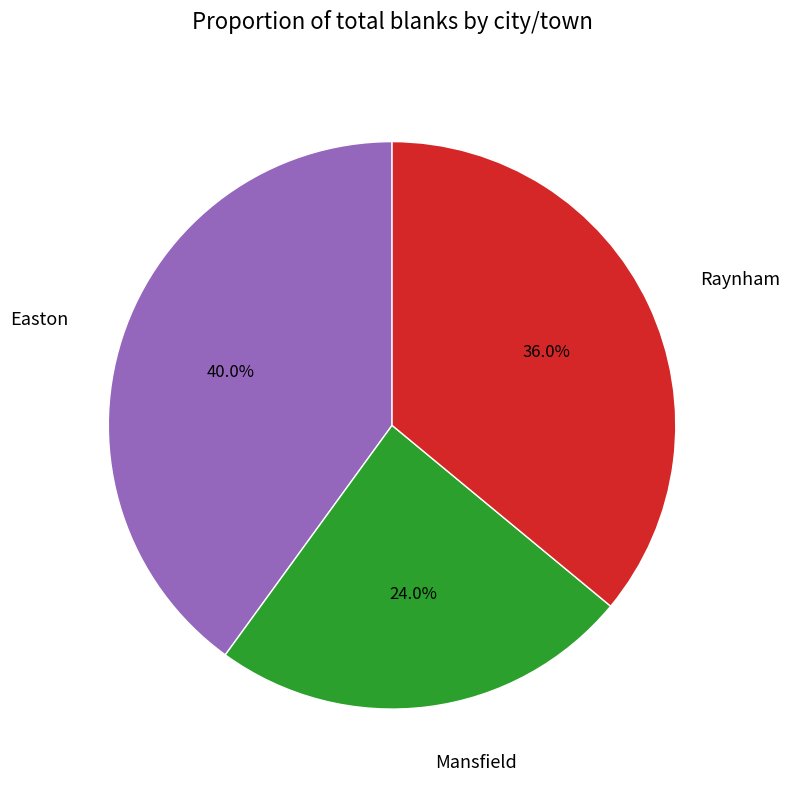

Count the number of slices in the pie.

3